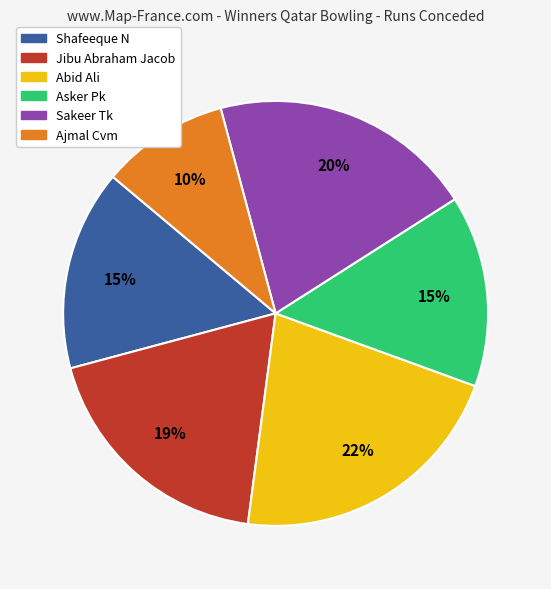

Which slice is the largest?

Abid Ali